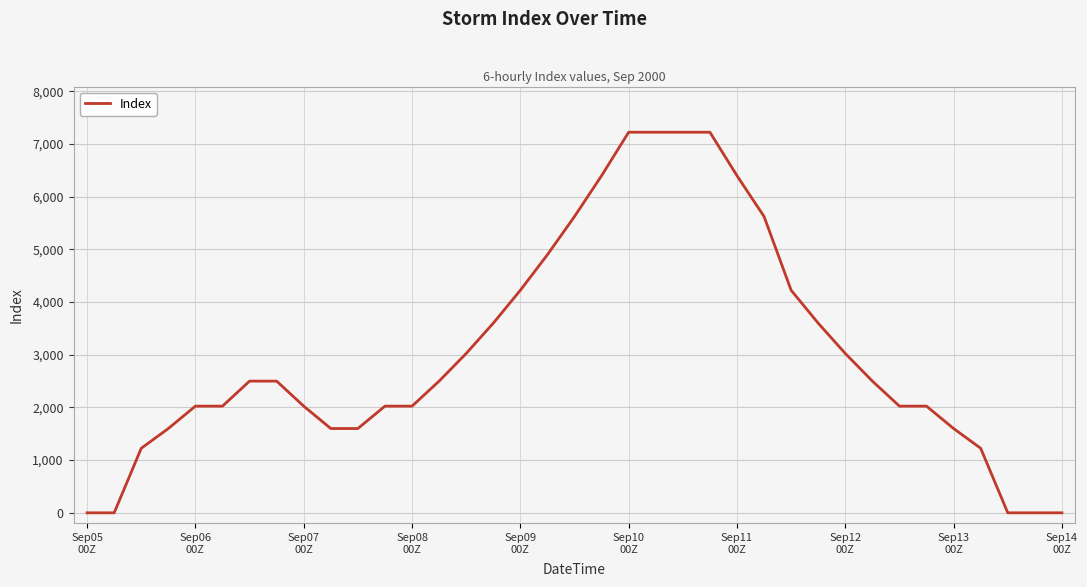

What is the difference between the maximum and minimum values?

7225